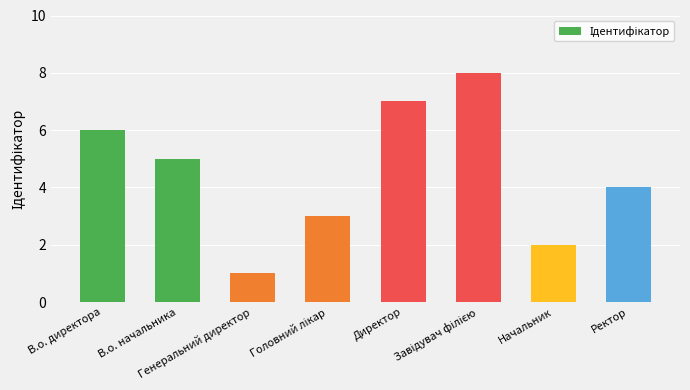

What is the change in value from В.о. директора to В.о. начальника?

-1